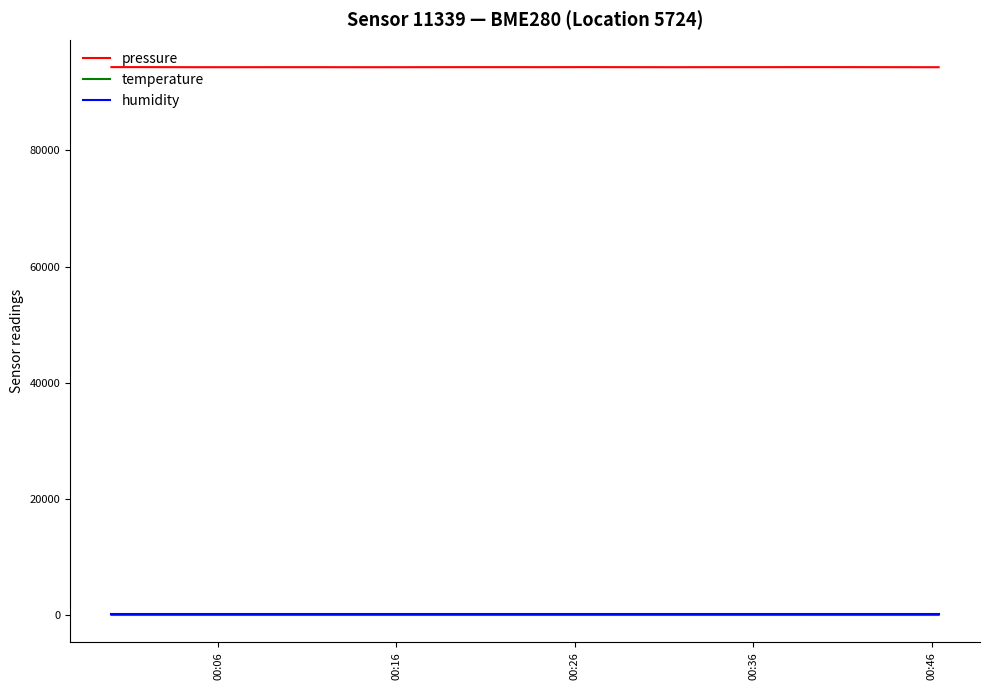

How many lines are shown in the chart?

3